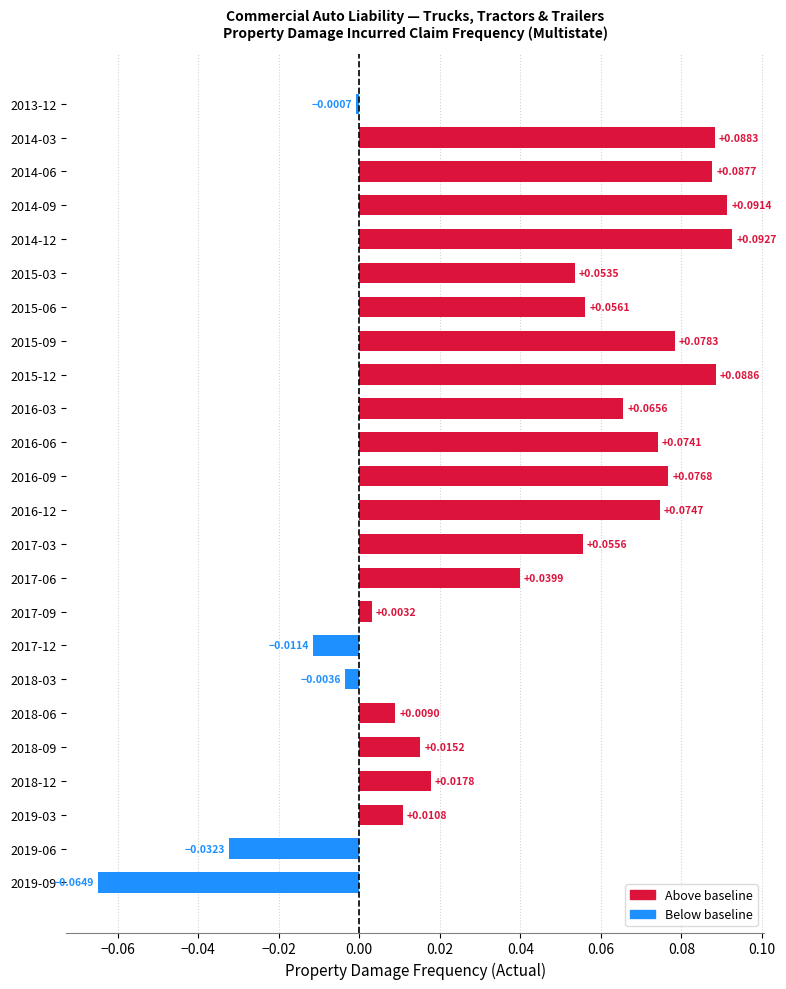

Rank the categories by value from lowest to highest.

2019-09, 2019-06, 2017-12, 2018-03, 2013-12, 2017-09, 2018-06, 2019-03, 2018-09, 2018-12, 2017-06, 2015-03, 2017-03, 2015-06, 2016-03, 2016-06, 2016-12, 2016-09, 2015-09, 2014-06, 2014-03, 2015-12, 2014-09, 2014-12